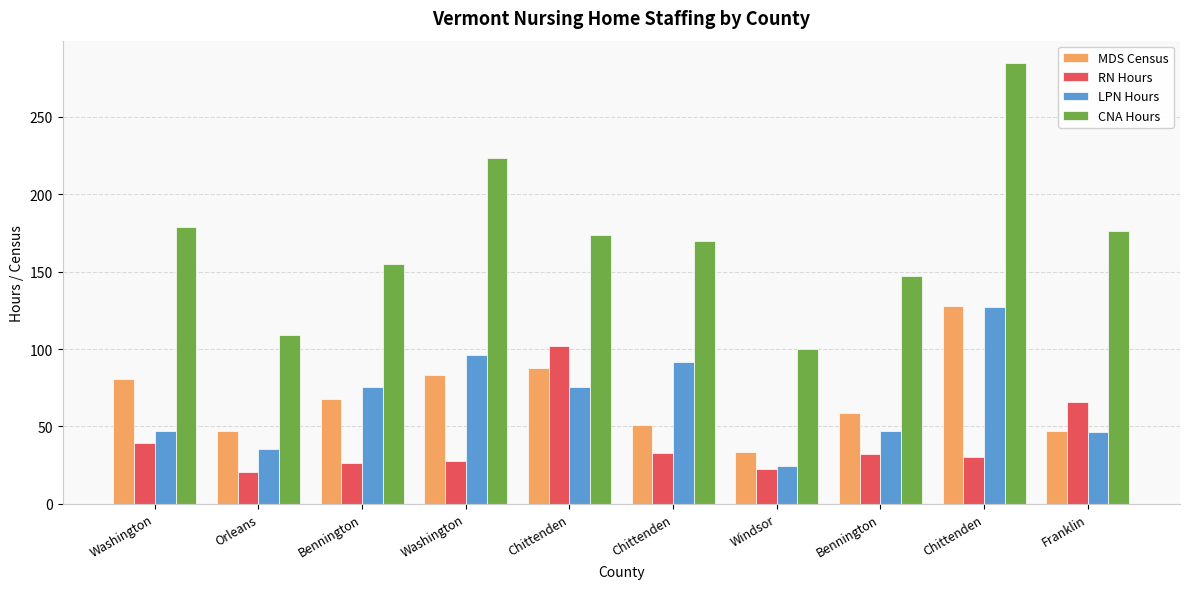

Is it true that LPN Hours equals 91.6 at Chittenden?

True